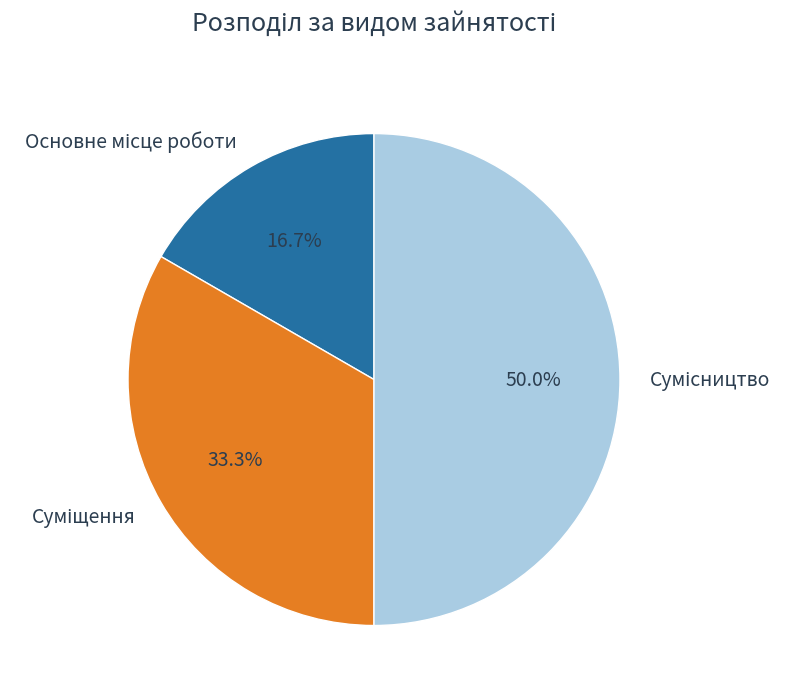

Which category has the smallest portion of the pie?

Основне місце роботи